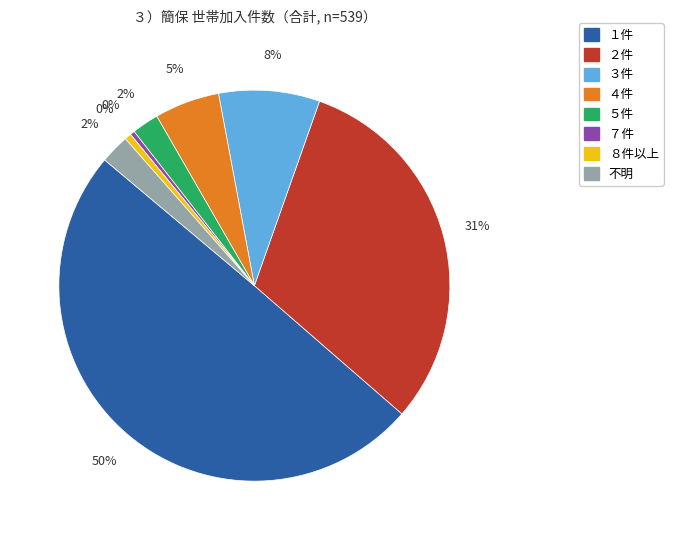

Does ７件 represent more than half of the total?

No